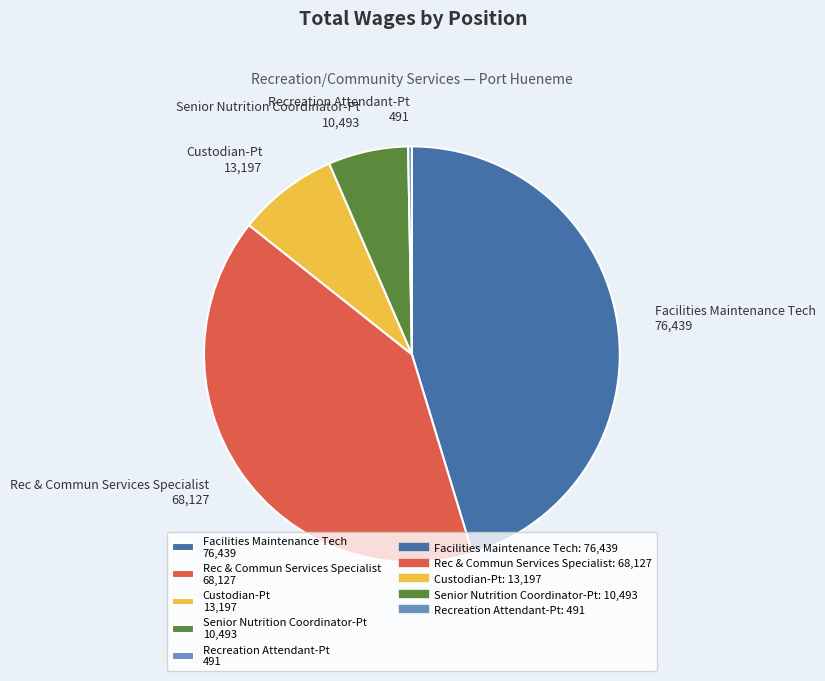

True or false: Senior Nutrition Coordinator-Pt accounts for 6% of the total.

True